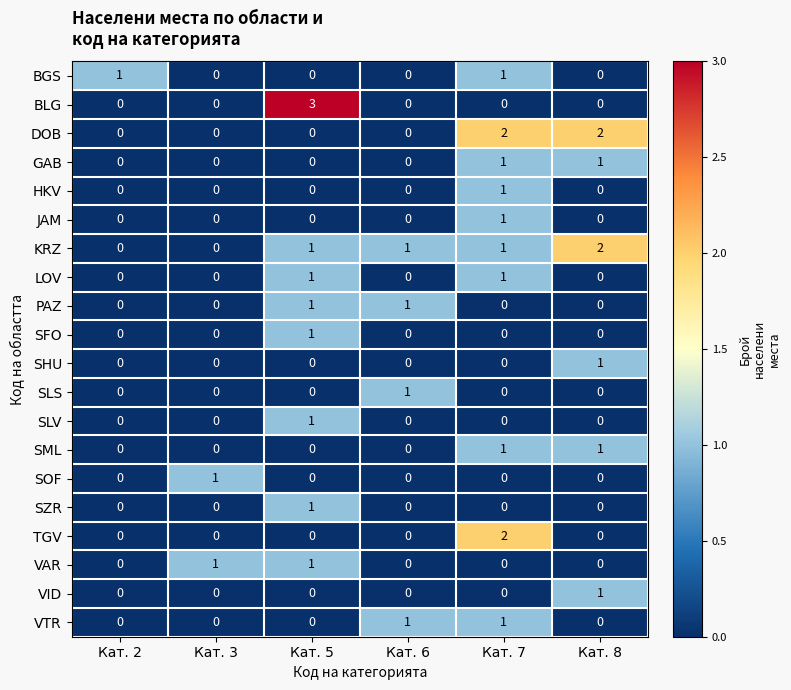

At which category is the sum across all series the highest?

Кат. 7